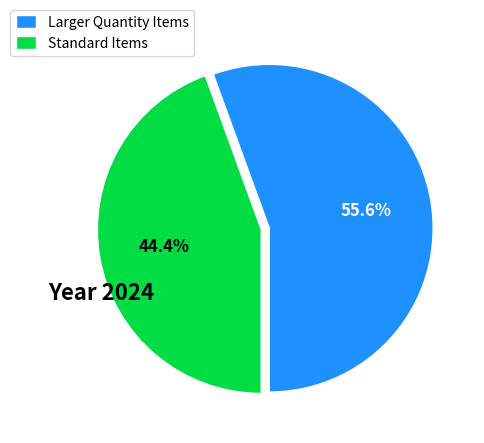

Rank the categories by value from lowest to highest.

Standard Items, Larger Quantity Items